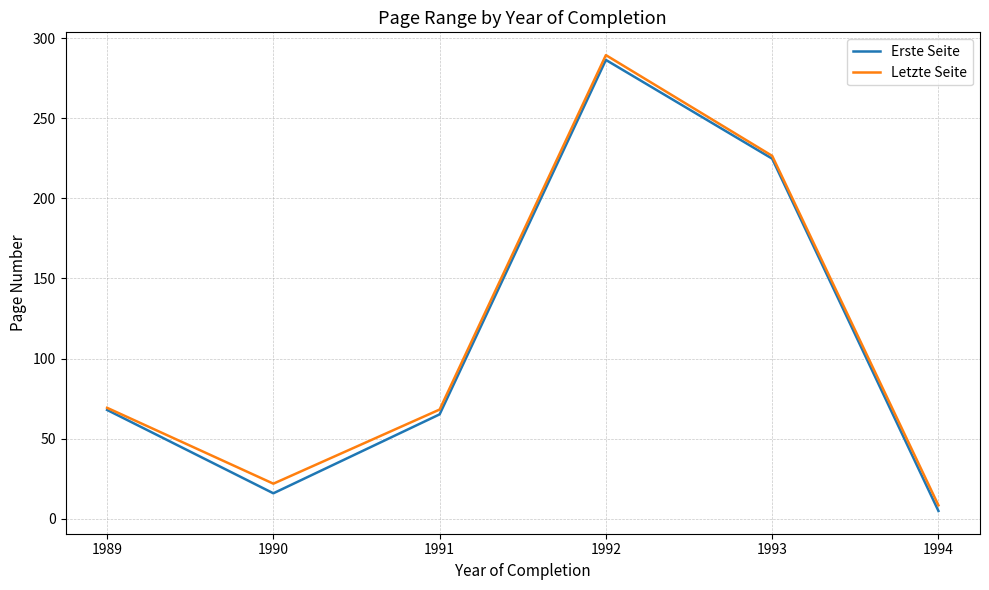

Which label corresponds to the smallest value in the chart?

1994